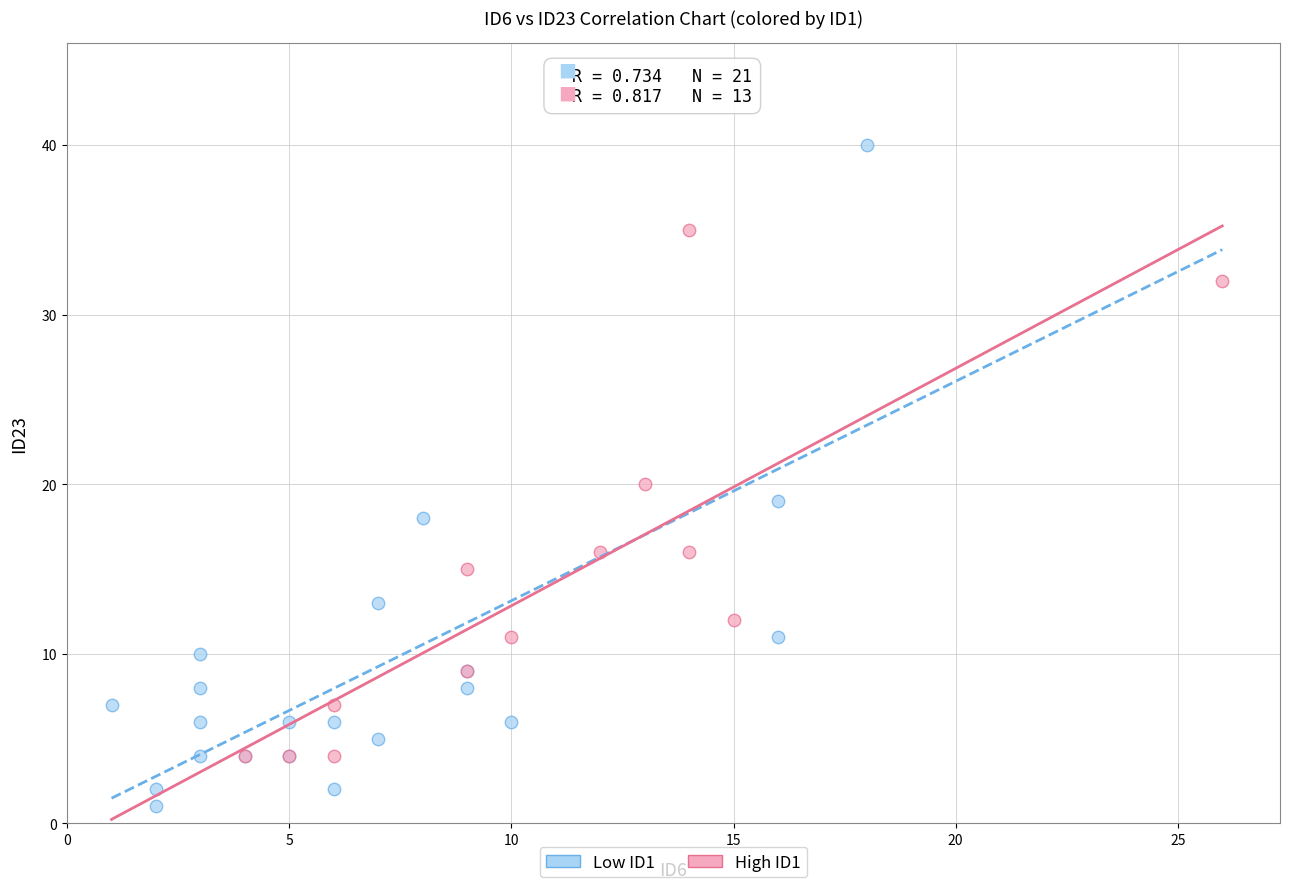

Which series contains the lowest Y value?

Low ID1